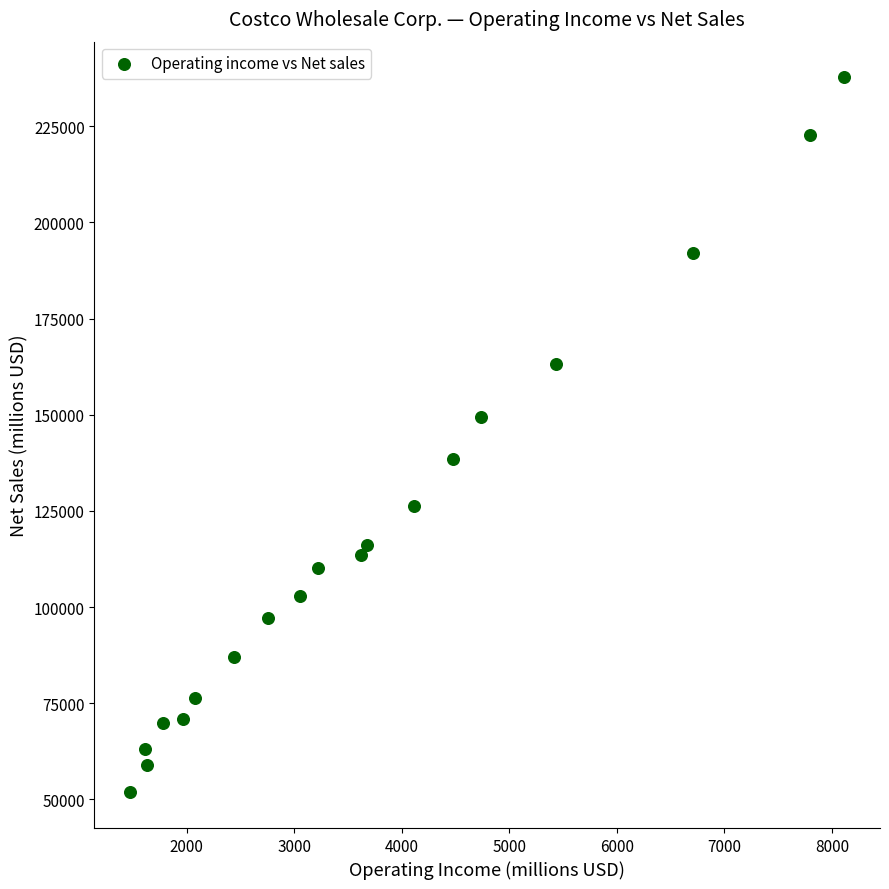

What is the range of X values (max minus min)?

6640